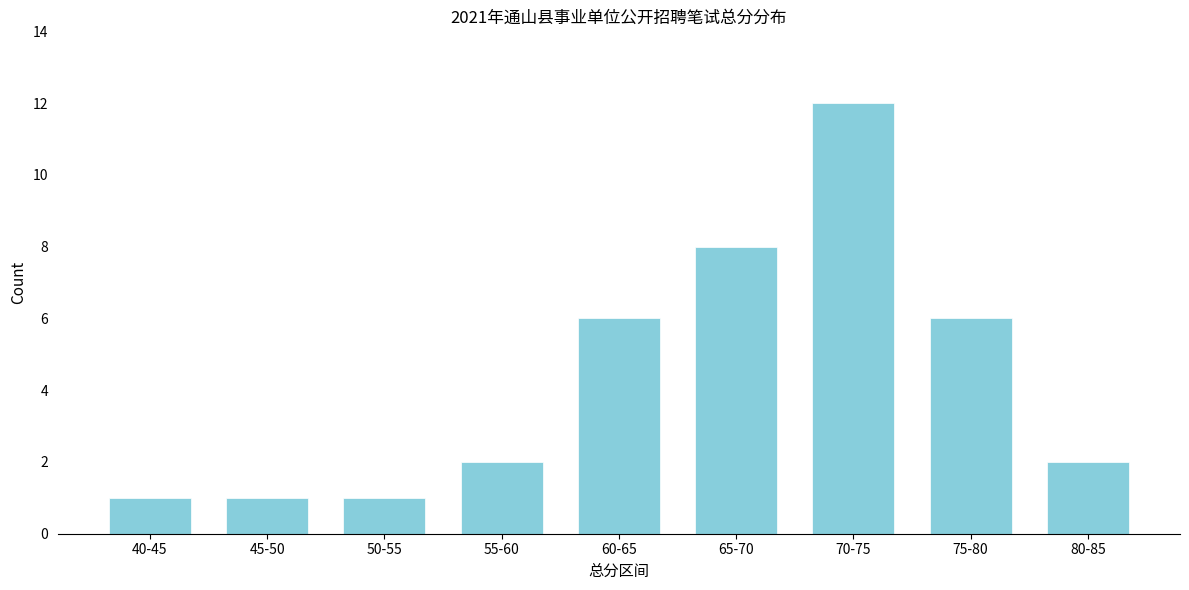

Reading left to right, list all the values displayed in this chart.

1	1	1	2	6	8	12	6	2